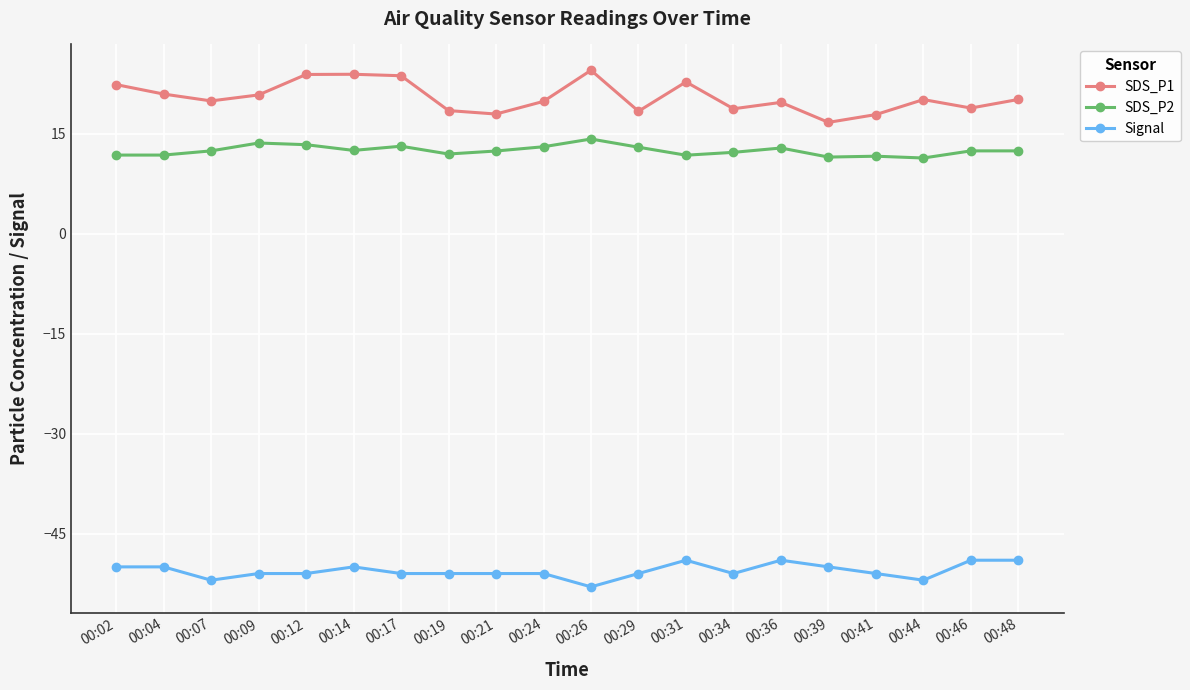

What is the difference between the second highest and minimum values in the Signal series?

4.0